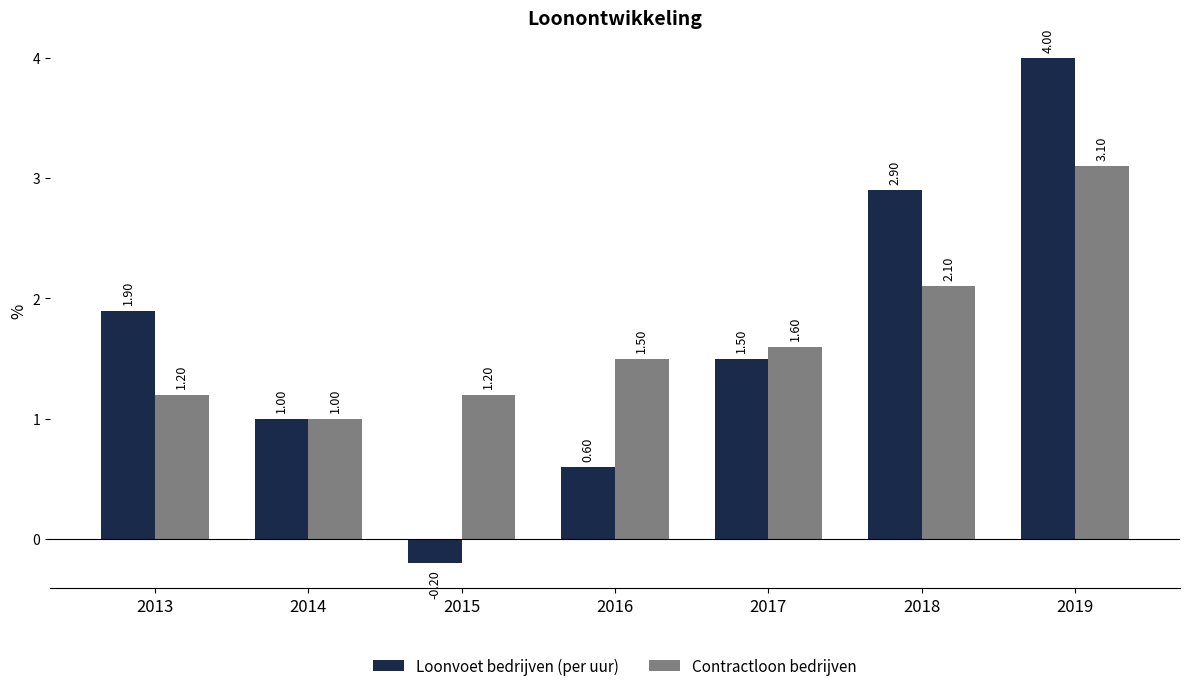

True or false: Loonvoet bedrijven (per uur) has a value of 1.3 at 2013.

False